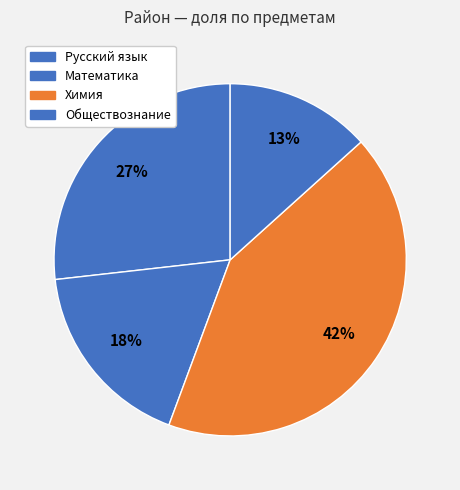

What is the smallest slice in the pie chart?

Обществознание